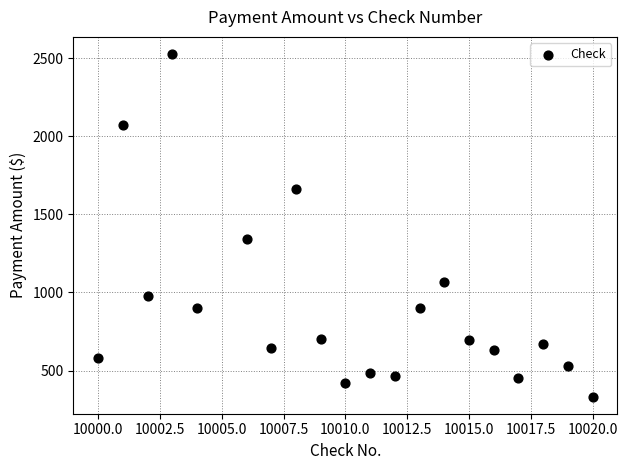

What is the range of Y values (max minus min)?

2193